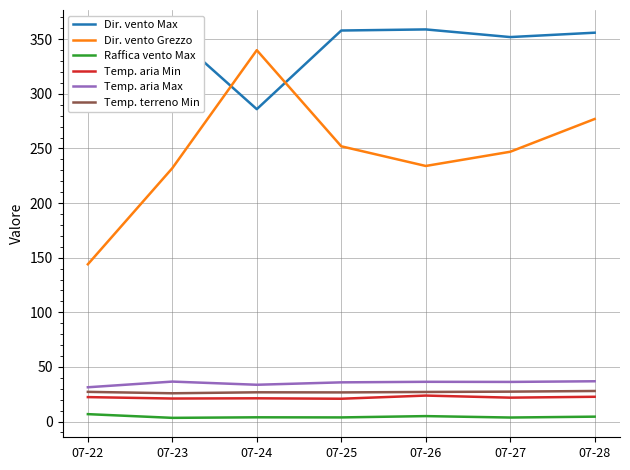

Which series has the largest total across all categories?

Dir. vento Max